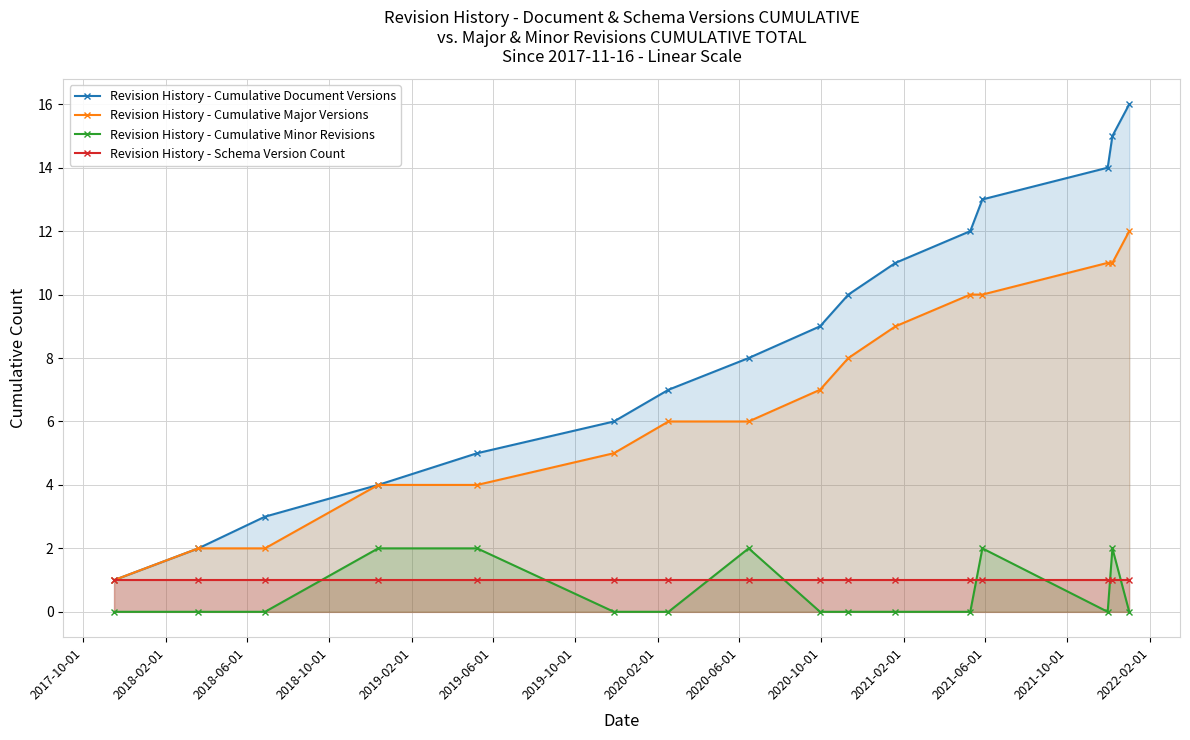

True or false: Revision History - Cumulative Document Versions has more than 0 interior local peaks.

False